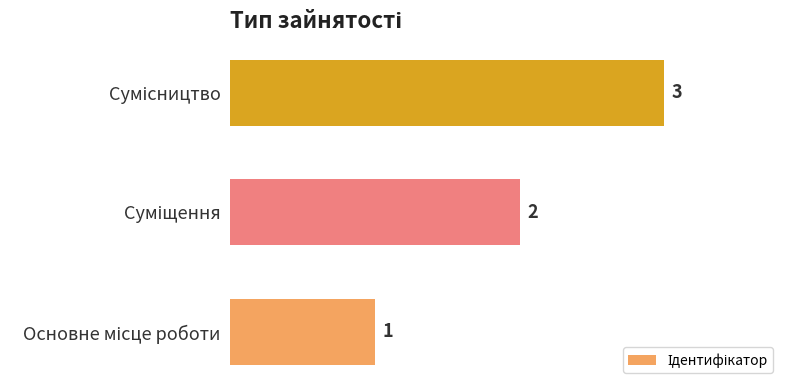

How many series are shown in this chart?

1